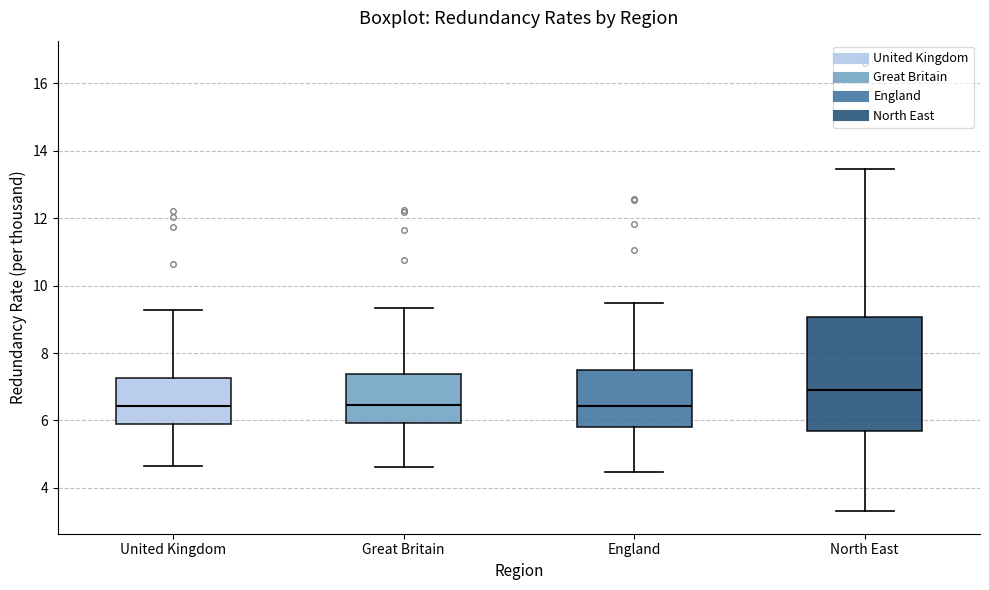

Reading left to right, transcribe this box plot: for each box, give where its median line is, the range the box spans, and where its two whiskers end, as read against the y-axis. The values are not printed on the chart, so give them approximately, as read against the axis.

United Kingdom: median 6.4, box 5.8 to 7.2, whiskers 4.6 to 9.2
Great Britain: median 6.4, box 6.0 to 7.4, whiskers 4.6 to 9.4
England: median 6.4, box 5.8 to 7.6, whiskers 4.4 to 9.4
North East: median 7.0, box 5.8 to 9.0, whiskers 3.4 to 13.4